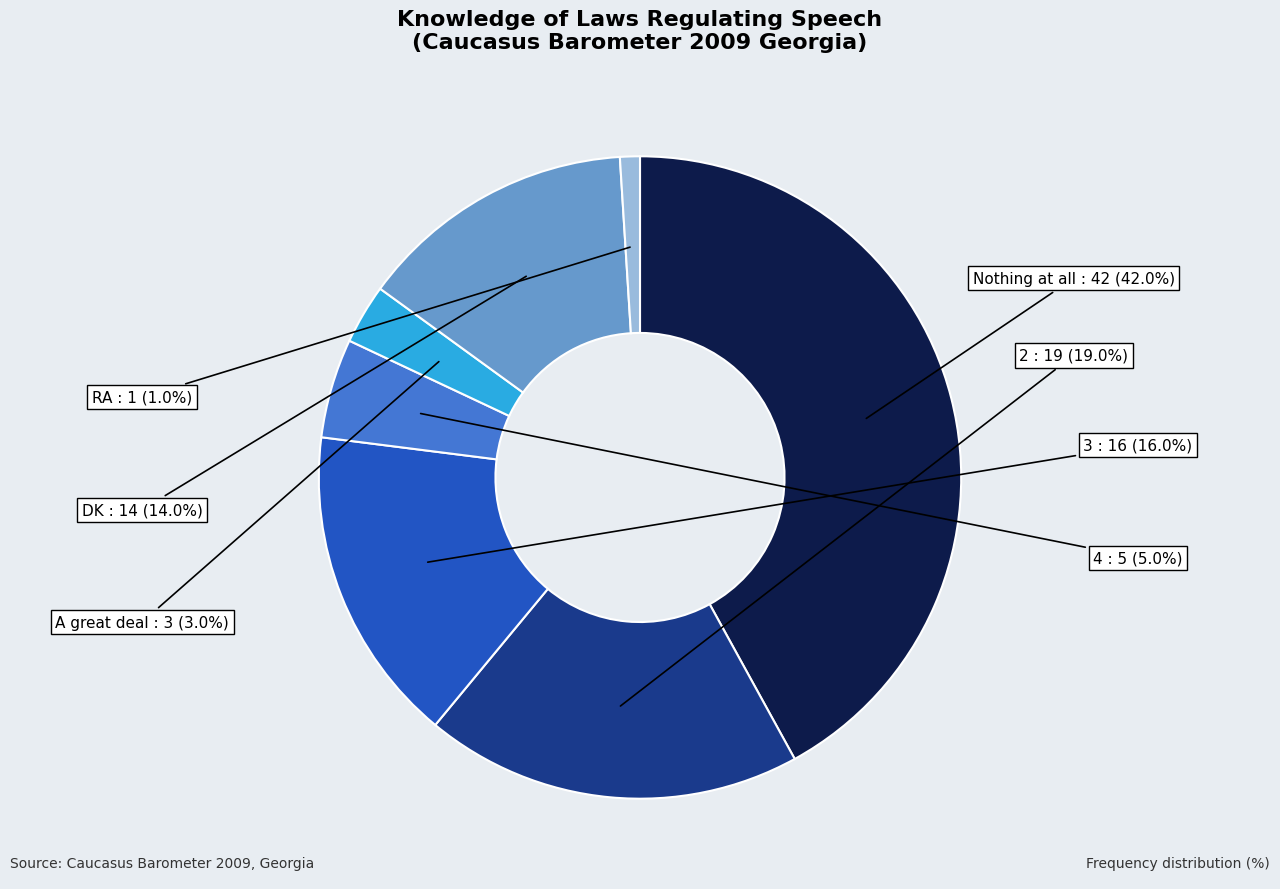

Does any single category account for the majority?

No